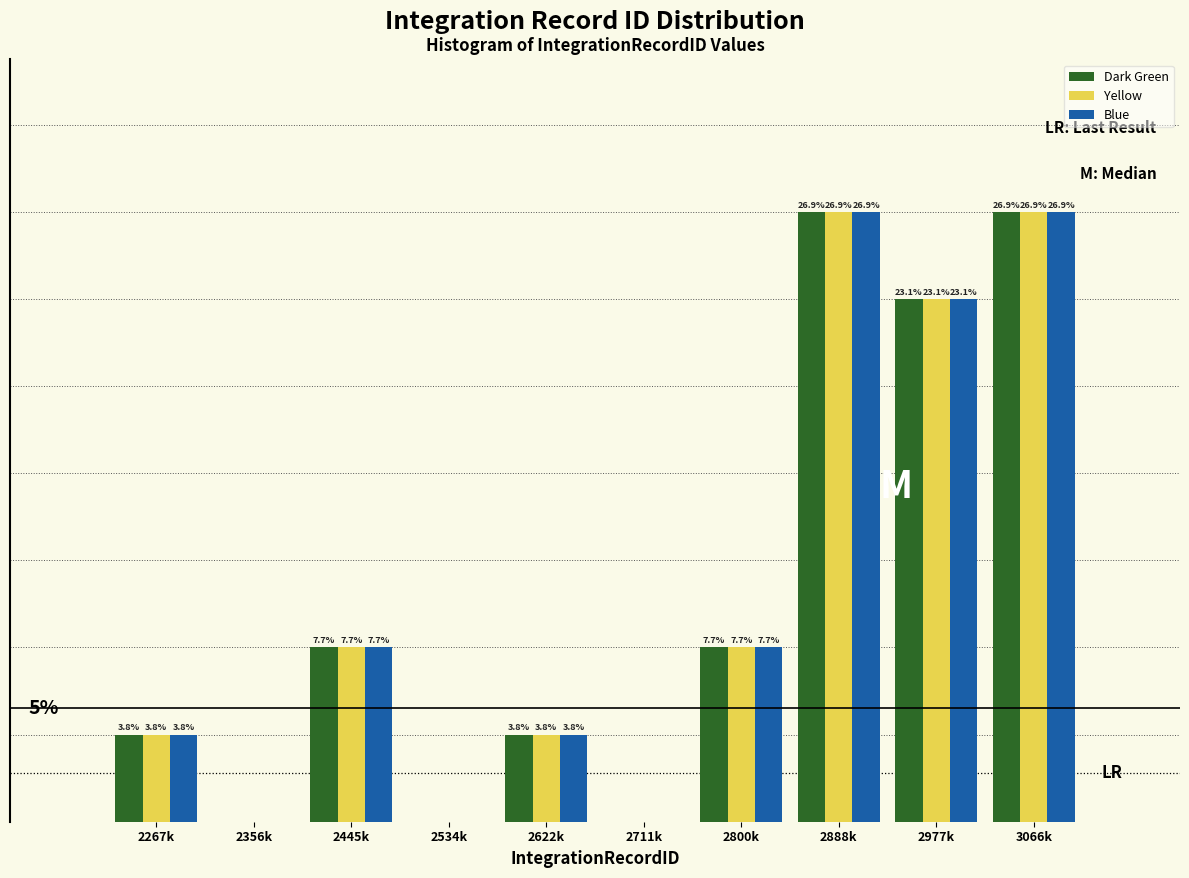

What are all the series names shown in the legend?

Dark Green, Yellow, Blue